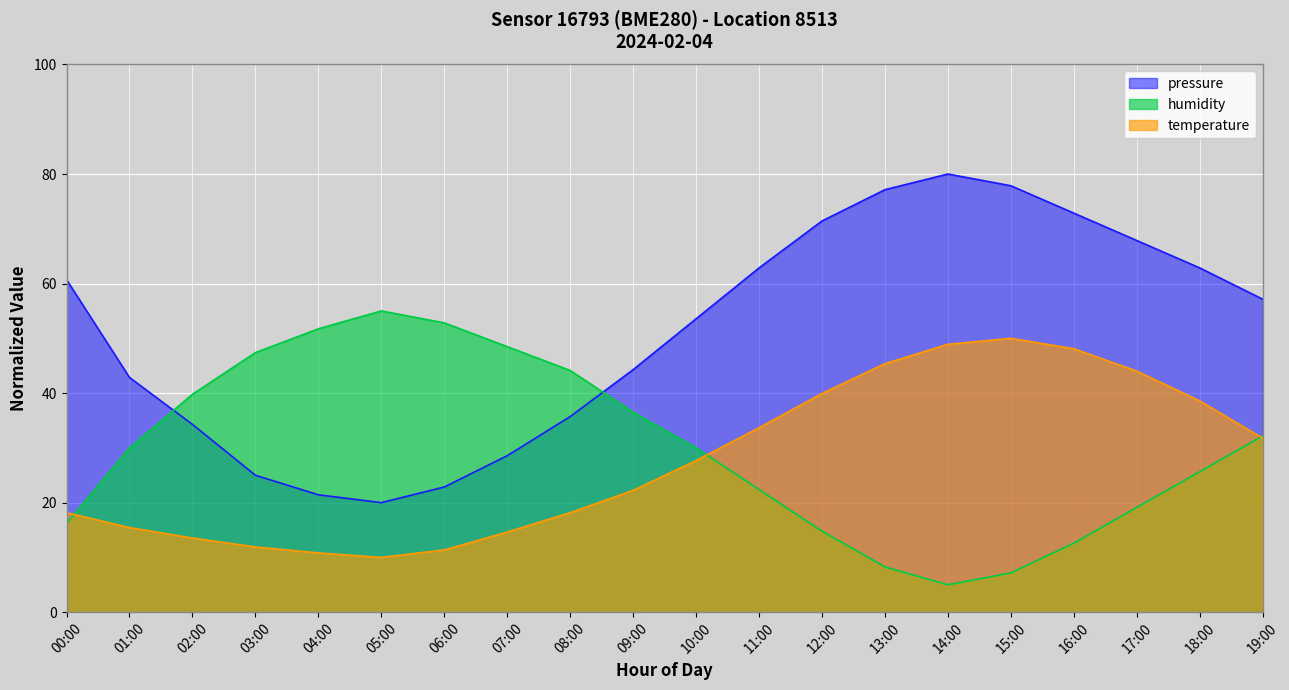

Which series has the largest total across all categories?

pressure